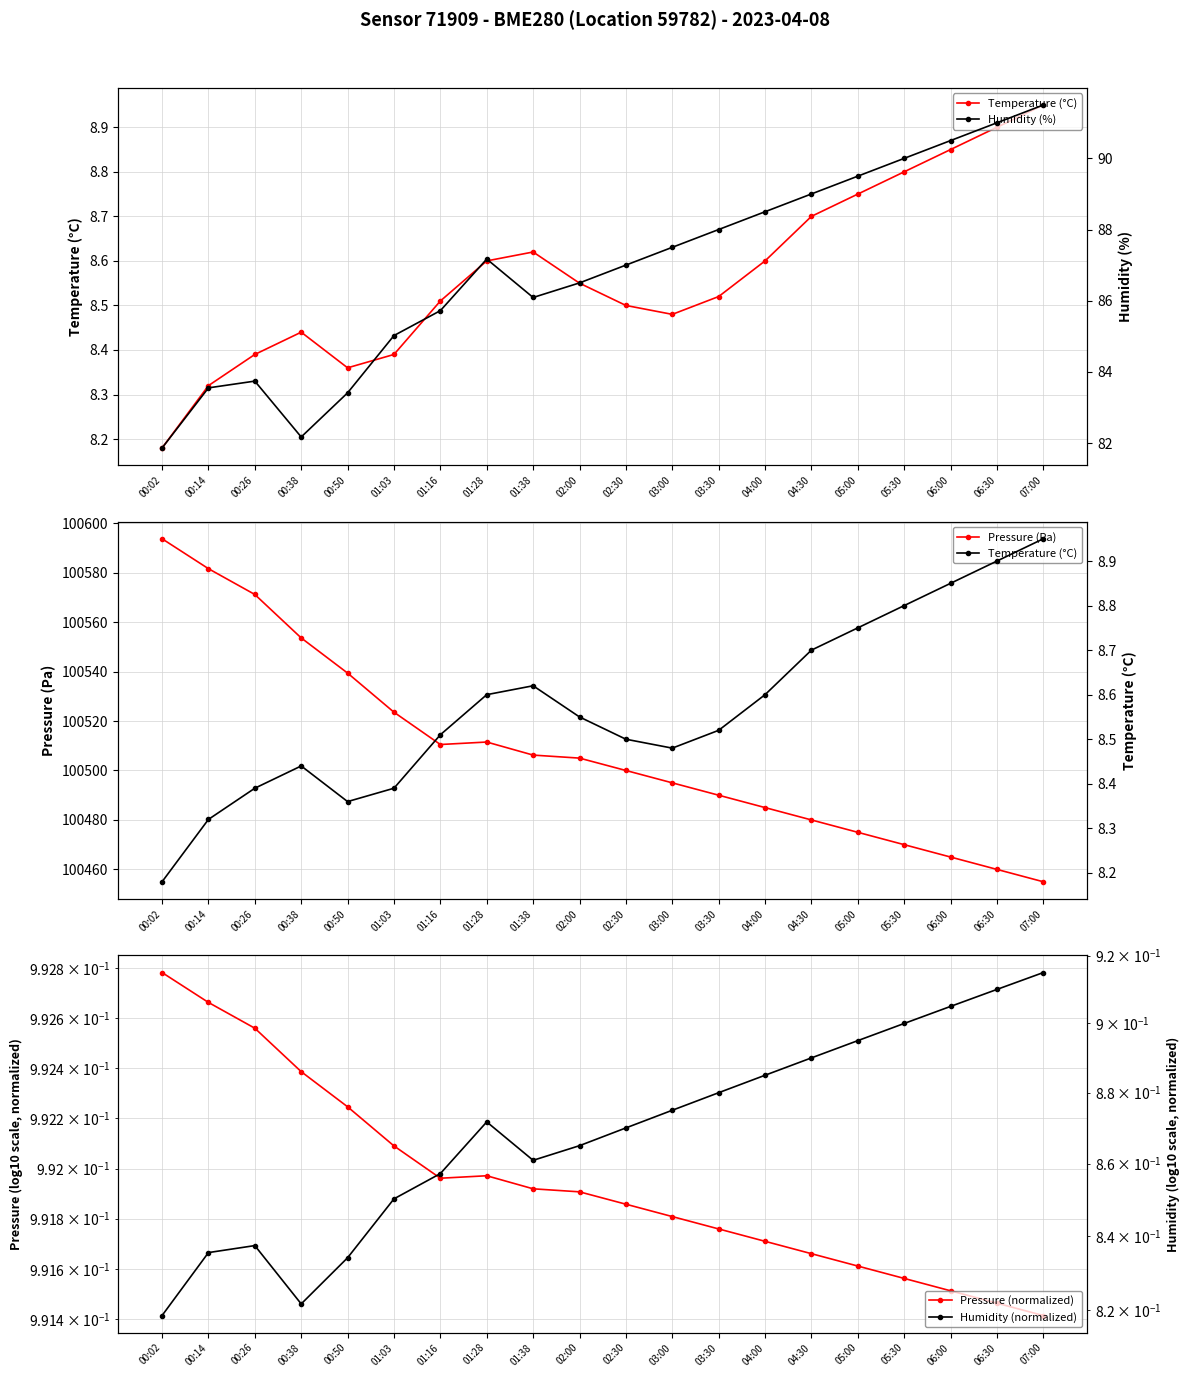

Reading right to left, what are all the values shown in this chart?

Temperature (°C): 8.9	8.9	8.8	8.8	8.8	8.7	8.6	8.5	8.5	8.5	8.6	8.6	8.6	8.5	8.4	8.4	8.4	8.4	8.3	8.2
Pressure (Pa): 100455.0	100460.0	100465.0	100470.0	100475.0	100480.0	100485.0	100490.0	100495.0	100500.0	100505.0	100506.2	100511.5	100510.5	100523.6	100539.4	100553.6	100571.2	100581.6	100593.7
Pressure (normalized): 1.0	1.0	1.0	1.0	1.0	1.0	1.0	1.0	1.0	1.0	1.0	1.0	1.0	1.0	1.0	1.0	1.0	1.0	1.0	1.0
Humidity (%): 91.5	91.0	90.5	90.0	89.5	89.0	88.5	88.0	87.5	87.0	86.5	86.1	87.2	85.7	85.0	83.4	82.2	83.7	83.5	81.9
Humidity (normalized): 0.9	0.9	0.9	0.9	0.9	0.9	0.9	0.9	0.9	0.9	0.9	0.9	0.9	0.9	0.9	0.8	0.8	0.8	0.8	0.8